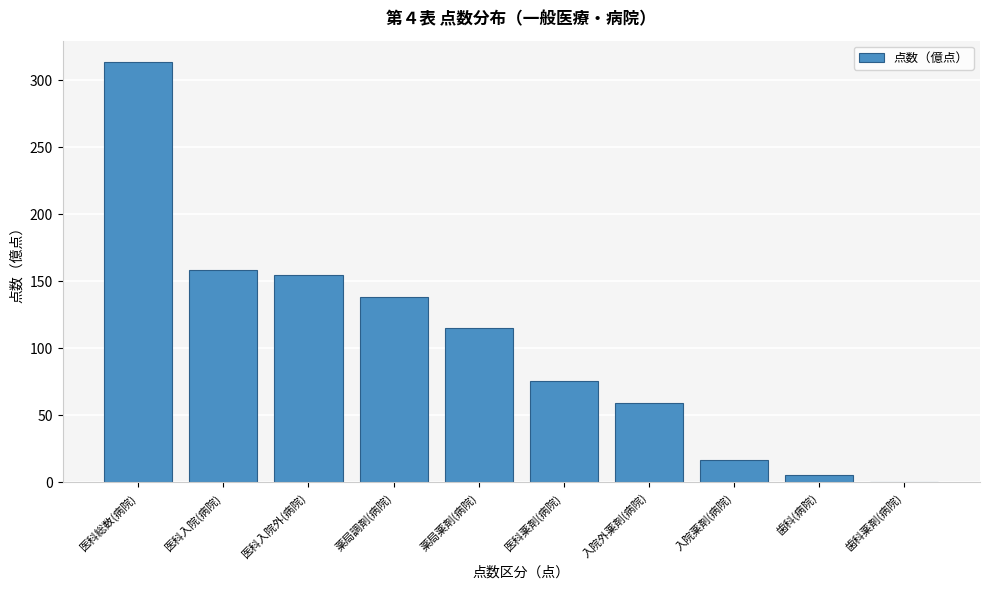

Reading right to left, extract all data points from this chart.

歯科薬剤(病院)=0.1	歯科(病院)=5.5	入院薬剤(病院)=16.6	入院外薬剤(病院)=59.1	医科薬剤(病院)=75.8	薬局薬剤(病院)=114.9	薬局調剤(病院)=138.4	医科入院外(病院)=155.1	医科入院(病院)=158.9	医科総数(病院)=314.0